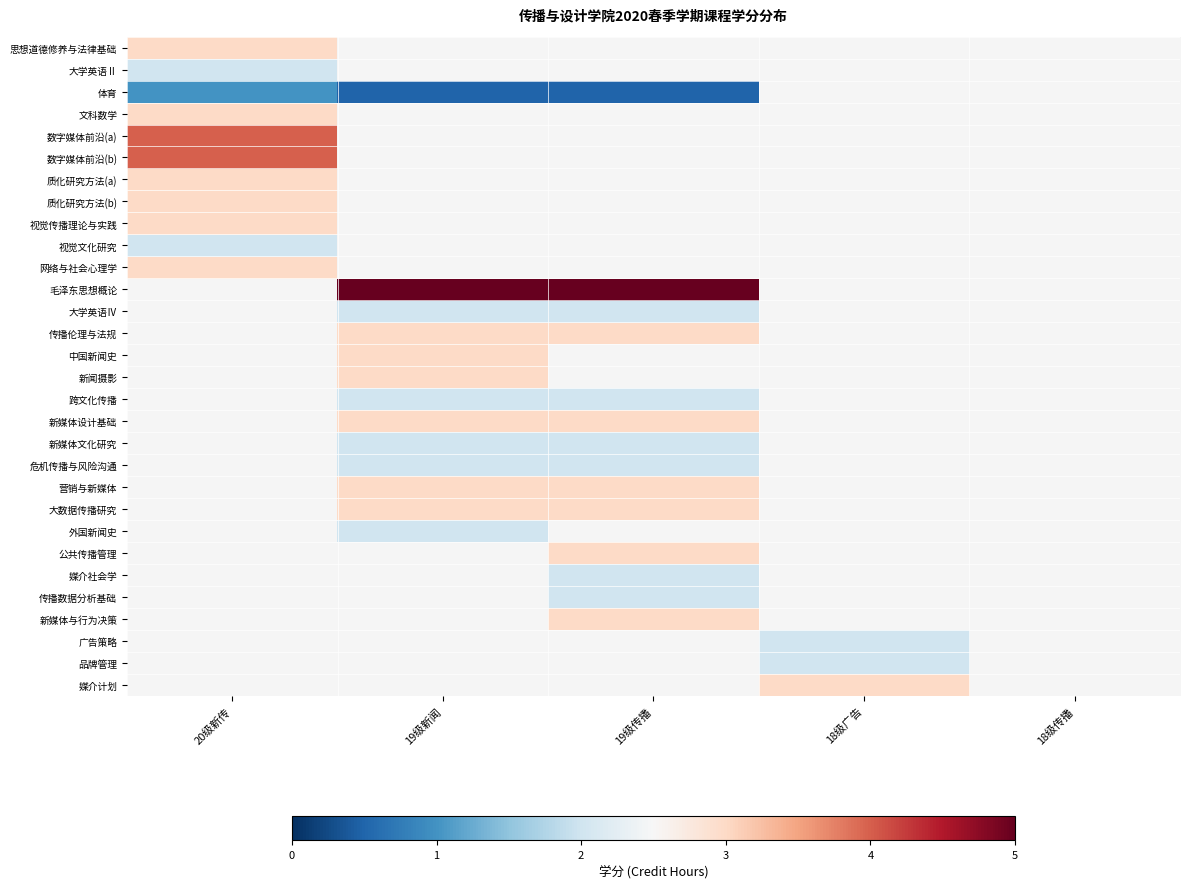

What is the lowest value of the row_4 series?

4.0